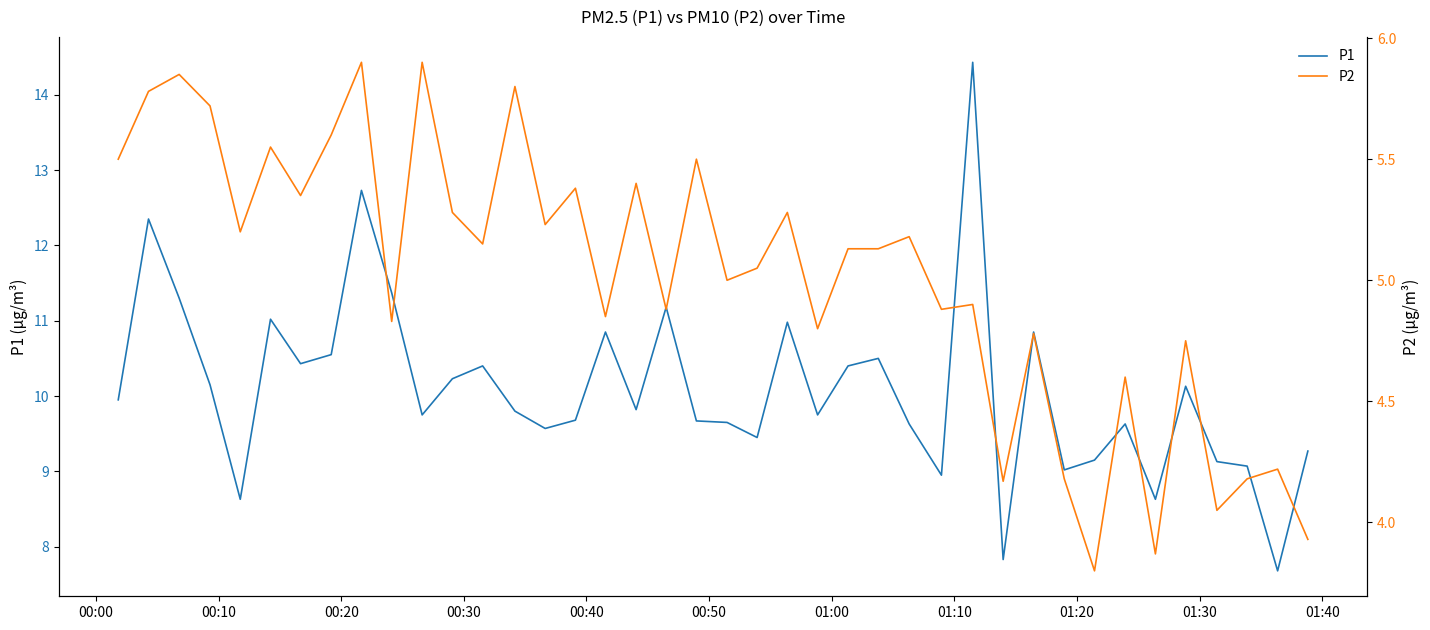

What is the minimum value for P1?

7.7